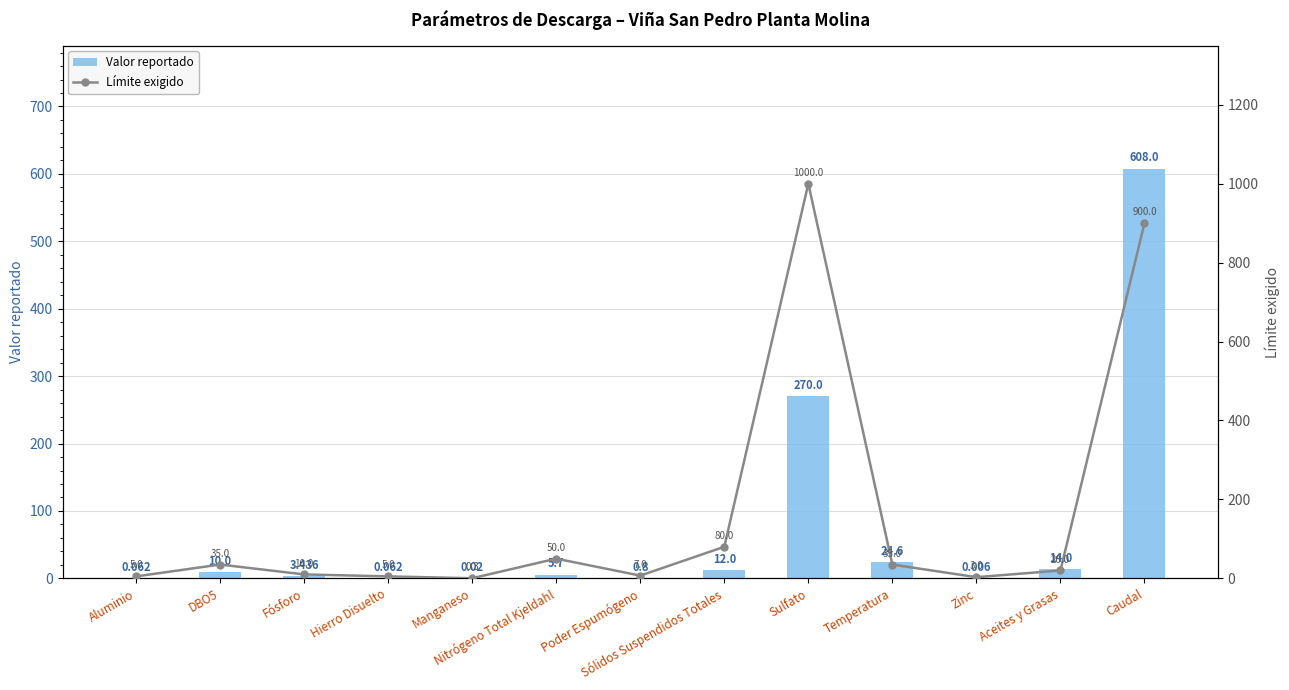

The Valor reportado series shows 10.0 at DBO5. True or false?

True